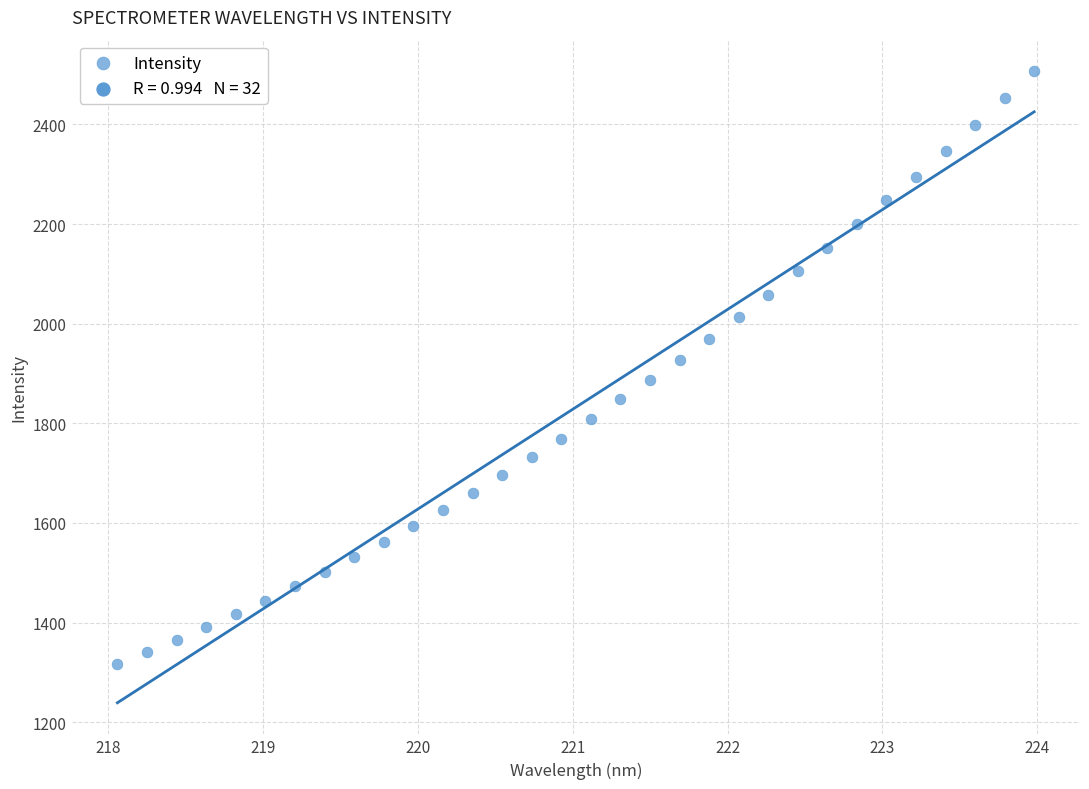

What is the range of X values (max minus min)?

5.9